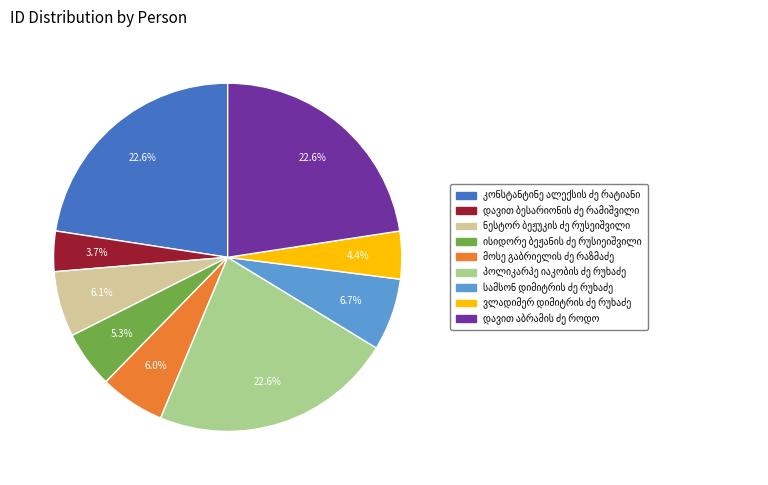

Is there any slice that represents more than half of the pie?

No